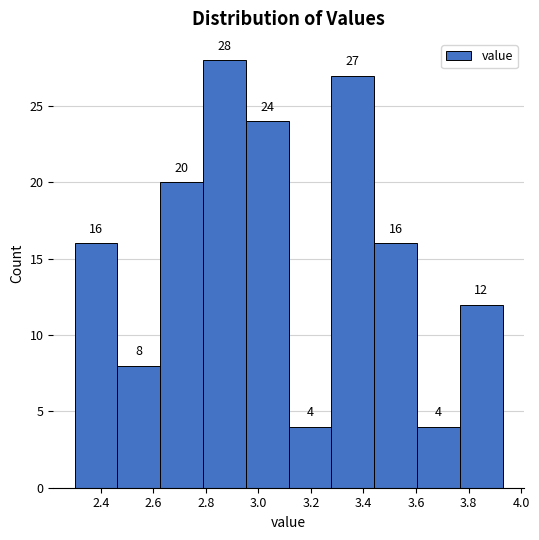

What is the height of the bar covering 2.78 to 2.96 on the x-axis? The bar edges are not printed on the chart, so give them approximately, as read against the axis.

28